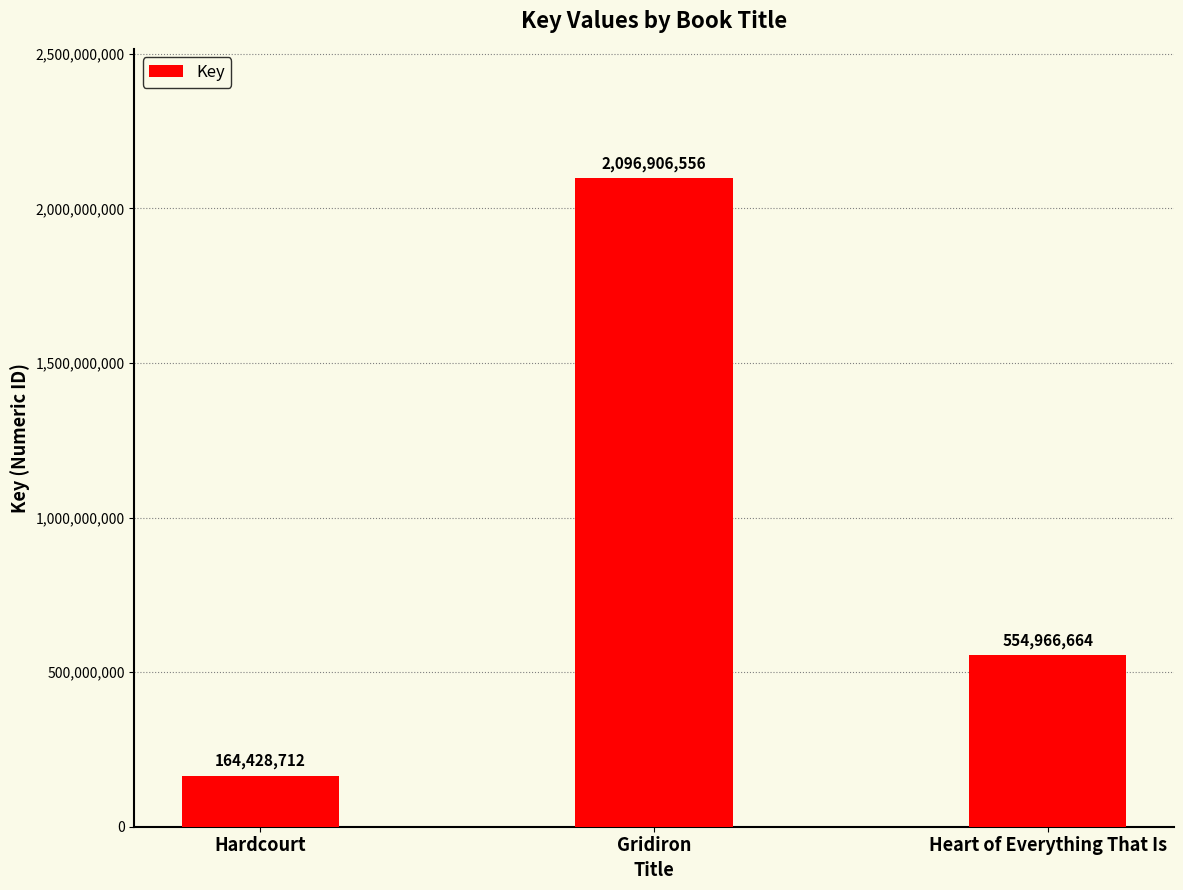

What is the label of the 3rd bar from the right?

Hardcourt